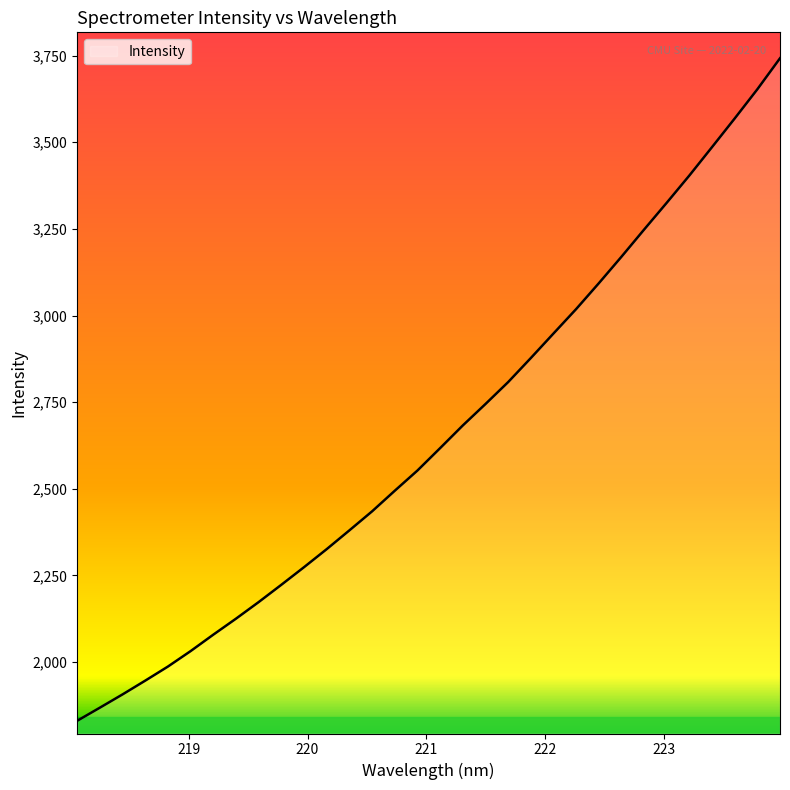

What is the smallest value displayed?

1830.4